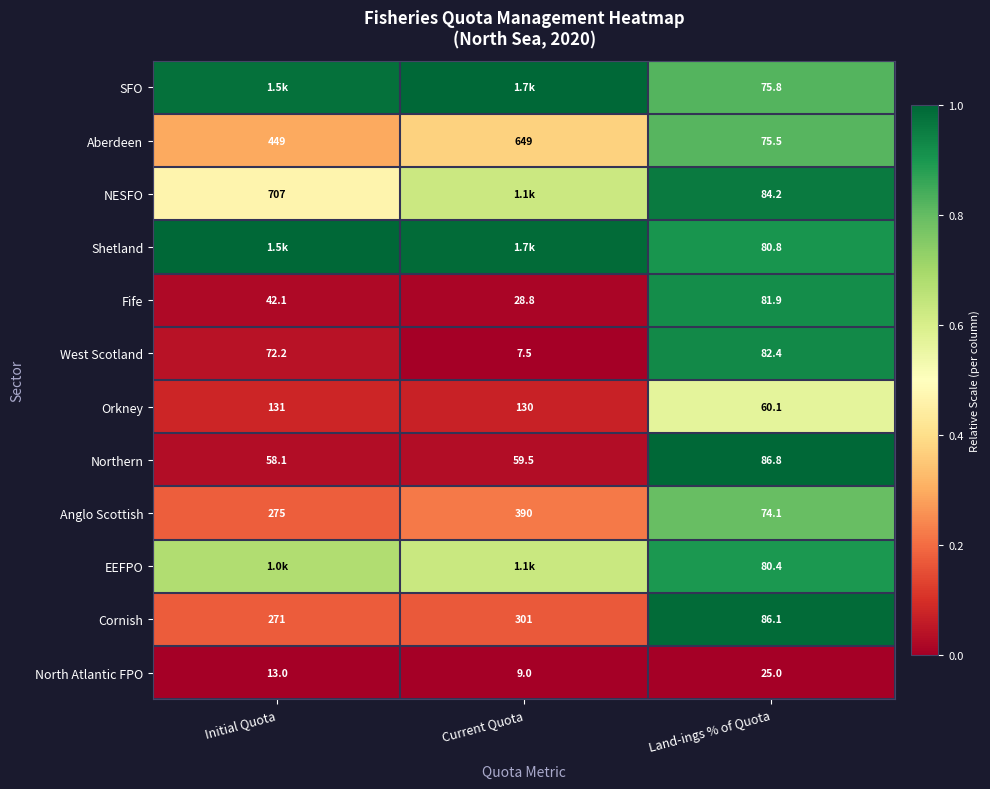

At which label does Aberdeen reach its minimum?

Land-ings % of Quota